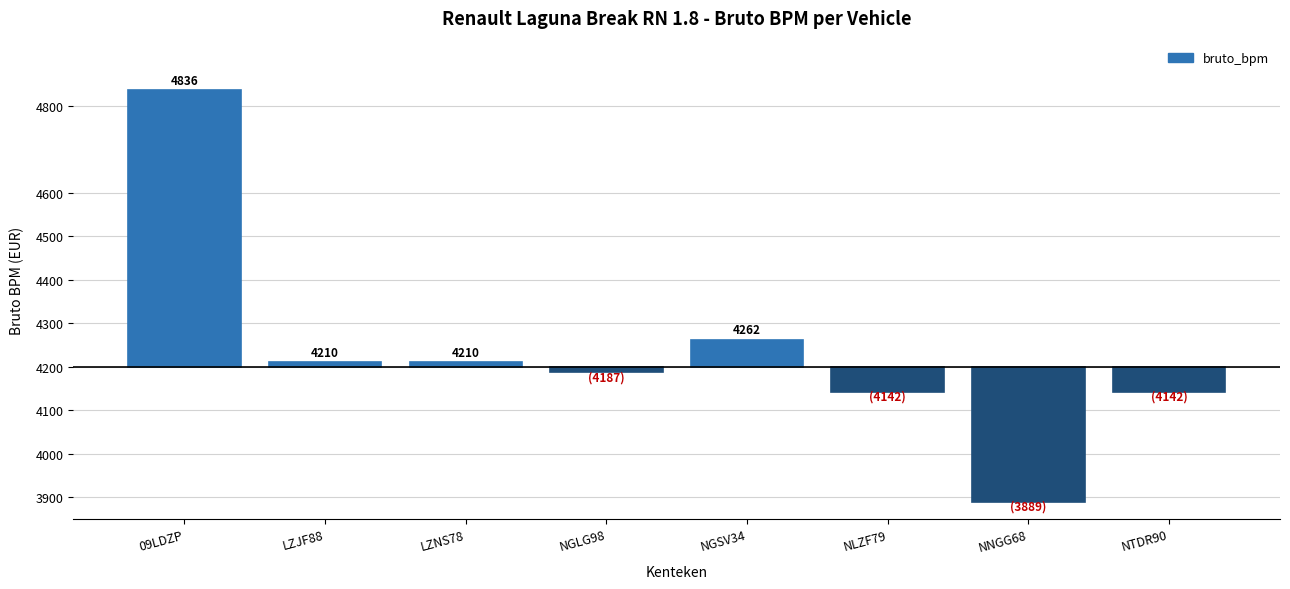

Does the chart contain any negative values?

Yes